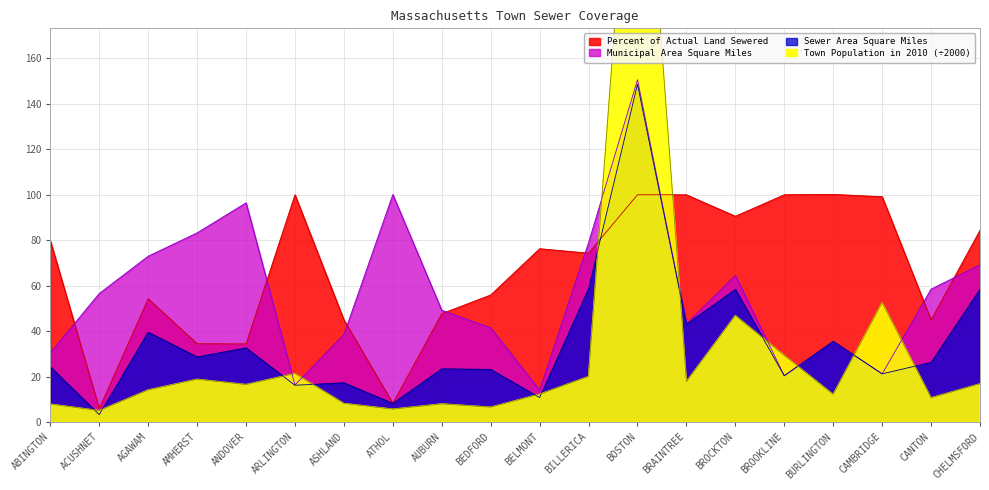

Reading left to right, transcribe all the data shown in this chart.

Municipal Area Square Miles: ABINGTON=30.6	ACUSHNET=56.6	AGAWAM=73.0	AMHERST=83.3	ANDOVER=96.5	ARLINGTON=16.5	ASHLAND=38.6	ATHOL=100.1	AUBURN=49.2	BEDFORD=41.5	BELMONT=14.2	BILLERICA=78.9	BOSTON=150.5	BRAINTREE=43.3	BROCKTON=64.5	BROOKLINE=20.5	BURLINGTON=35.6	CAMBRIDGE=21.3	CANTON=58.5	CHELMSFORD=69.3
Sewer Area Square Miles: ABINGTON=24.4	ACUSHNET=3.4	AGAWAM=39.7	AMHERST=28.8	ANDOVER=32.7	ARLINGTON=16.3	ASHLAND=17.4	ATHOL=8.4	AUBURN=23.5	BEDFORD=23.3	BELMONT=10.9	BILLERICA=58.7	BOSTON=148.6	BRAINTREE=43.1	BROCKTON=58.5	BROOKLINE=20.5	BURLINGTON=35.6	CAMBRIDGE=21.3	CANTON=26.4	CHELMSFORD=58.5
Percent of Actual Land Sewered: ABINGTON=79.8	ACUSHNET=6.0	AGAWAM=54.3	AMHERST=34.5	ANDOVER=34.5	ARLINGTON=100.0	ASHLAND=45.0	ATHOL=8.3	AUBURN=47.8	BEDFORD=56.0	BELMONT=76.3	BILLERICA=74.4	BOSTON=100.0	BRAINTREE=100.0	BROCKTON=90.6	BROOKLINE=100.0	BURLINGTON=100.2	CAMBRIDGE=99.2	CANTON=45.0	CHELMSFORD=84.4
Town Population in 2010: ABINGTON=8.0	ACUSHNET=5.2	AGAWAM=14.2	AMHERST=18.9	ANDOVER=16.6	ARLINGTON=21.4	ASHLAND=8.3	ATHOL=5.8	AUBURN=8.1	BEDFORD=6.7	BELMONT=12.4	BILLERICA=20.1	BOSTON=308.8	BRAINTREE=17.9	BROCKTON=46.9	BROOKLINE=29.4	BURLINGTON=12.2	CAMBRIDGE=52.6	CANTON=10.8	CHELMSFORD=16.9